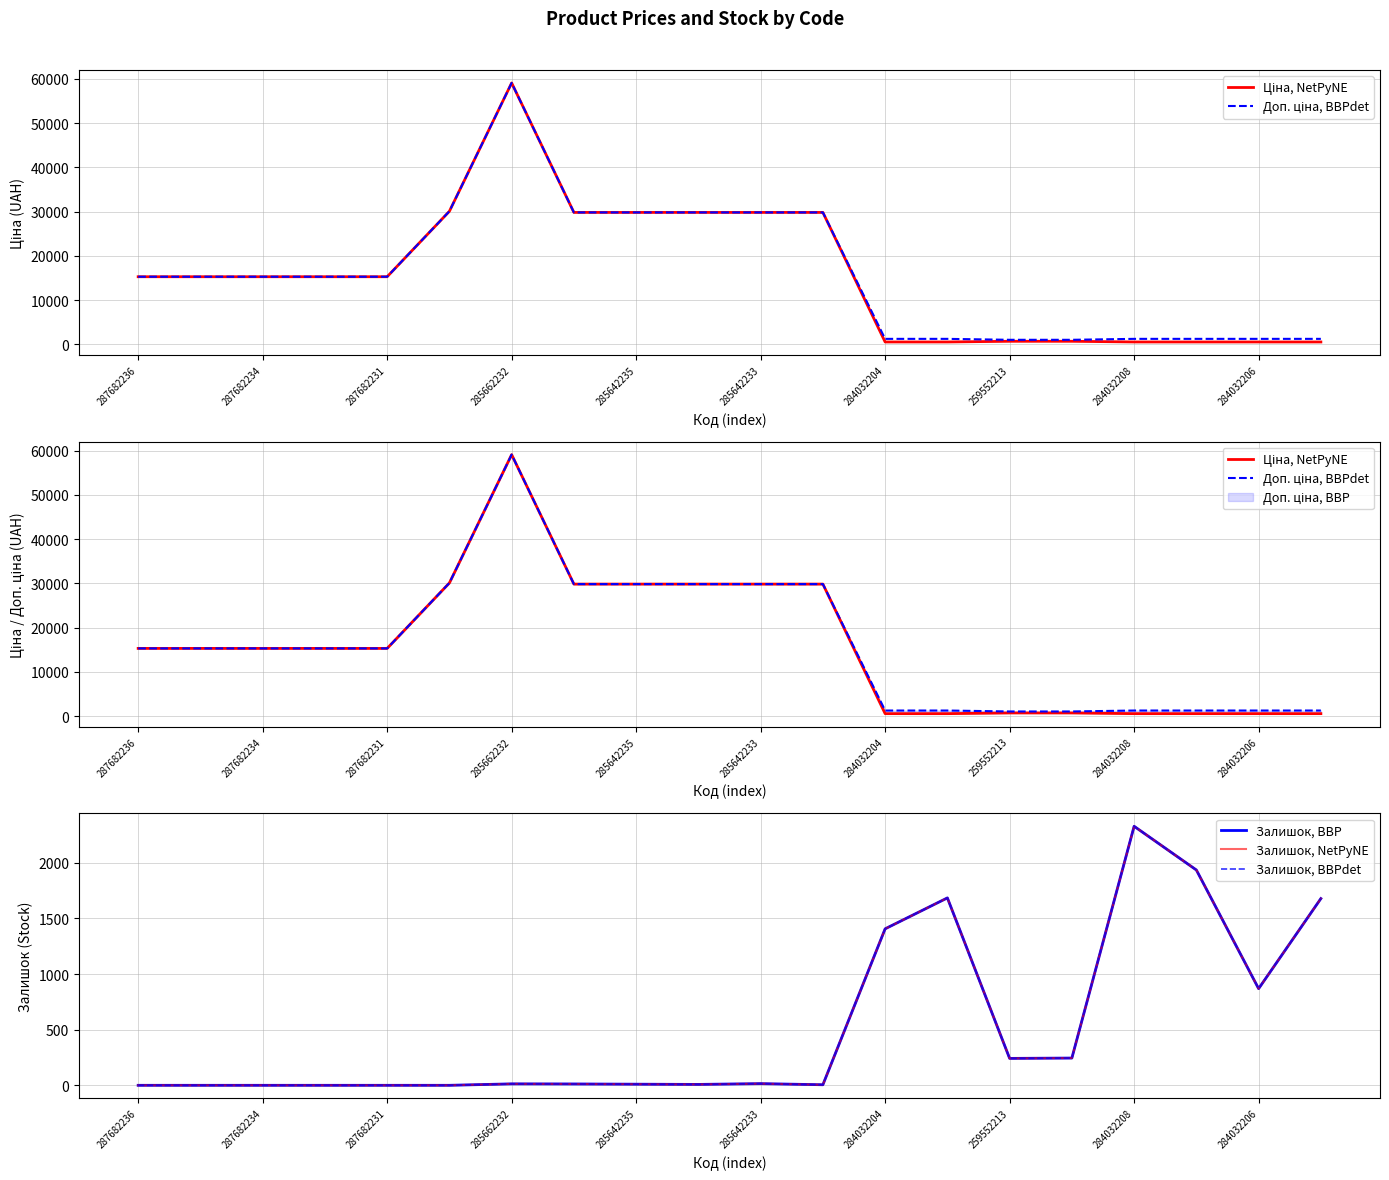

Is it true that Залишок, BBP equals -1254.4 at 285642233?

False